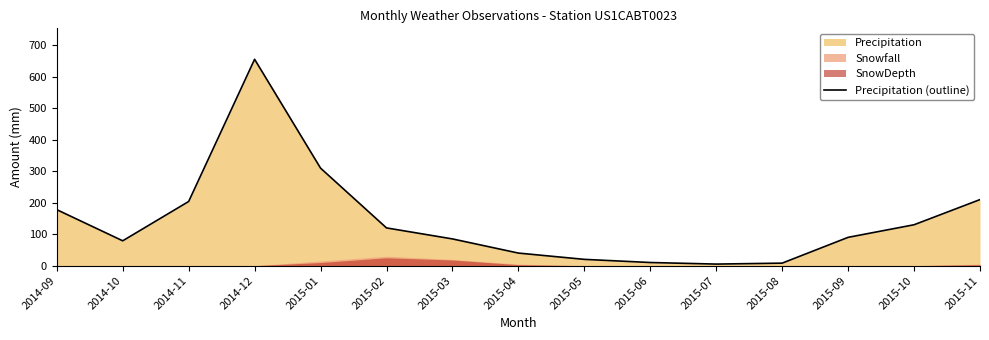

At which label does the data first exceed 90?

2014-09